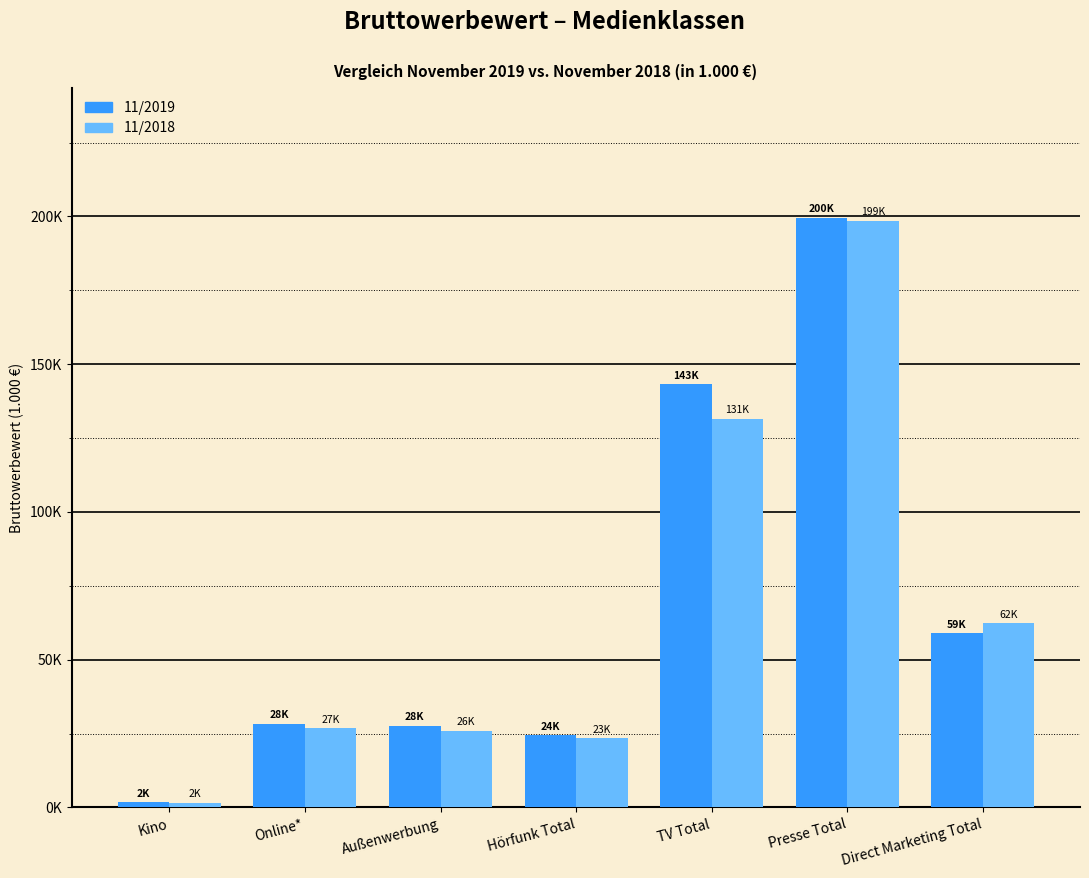

Which series has the largest total across all categories?

11/2019